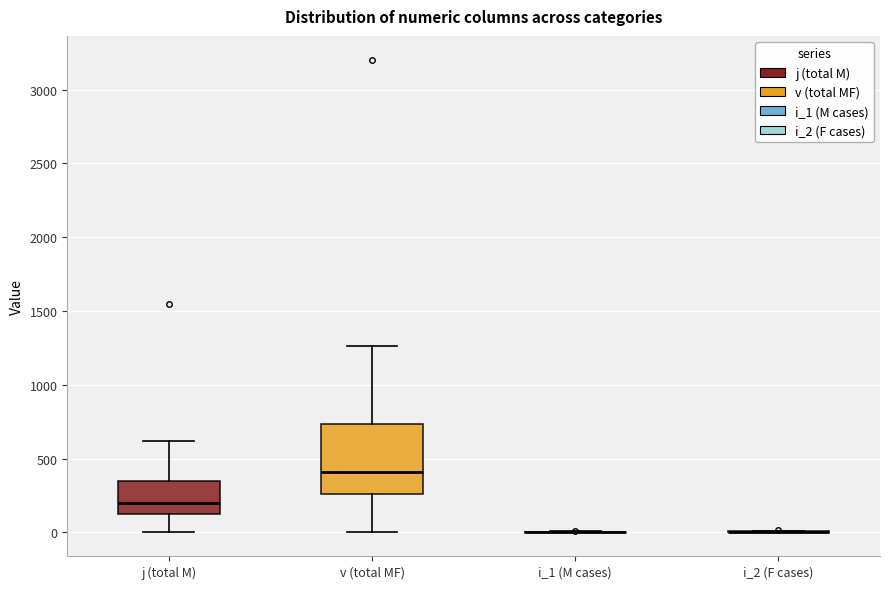

Which box is the tallest, from its lower edge to its upper edge?

v (total MF)